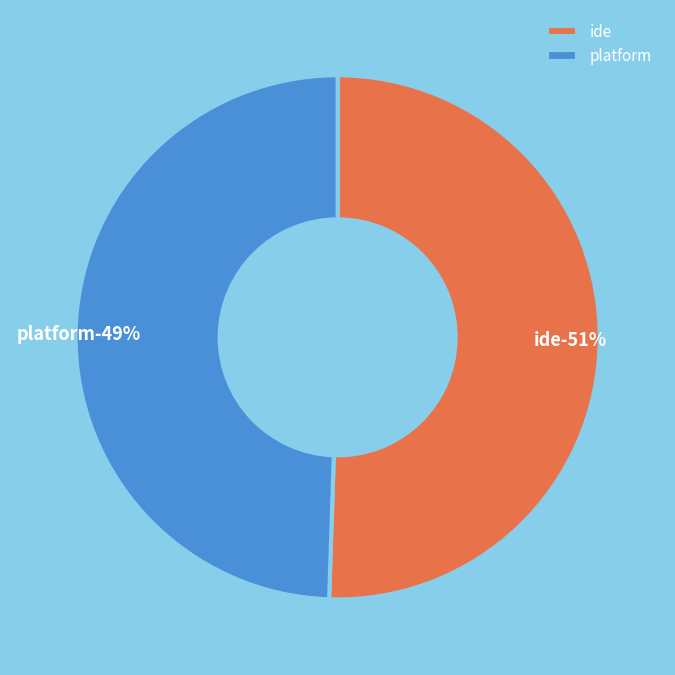

How many slices are in this pie chart?

2